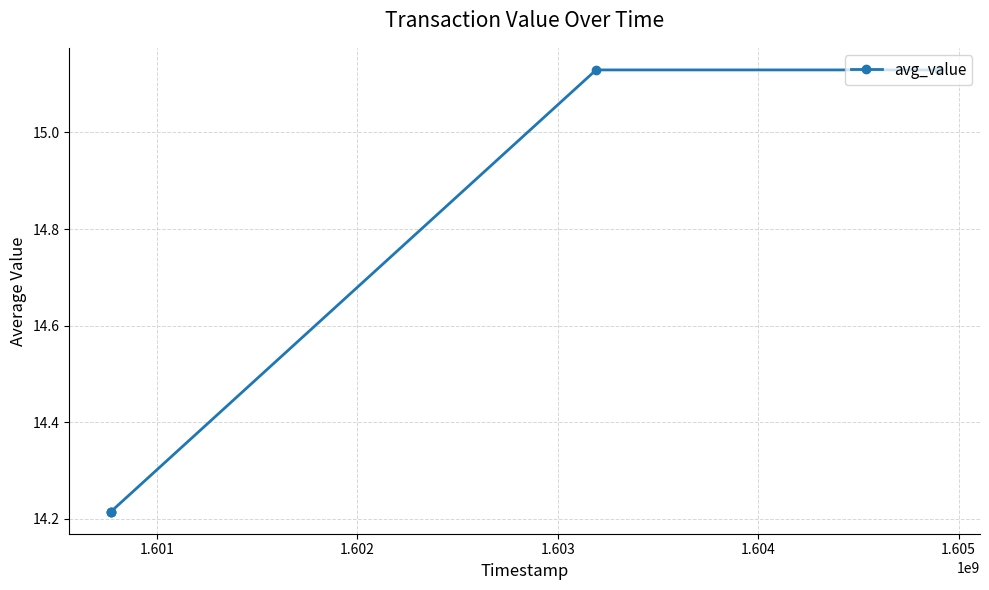

What is the sum of all values?

72.9